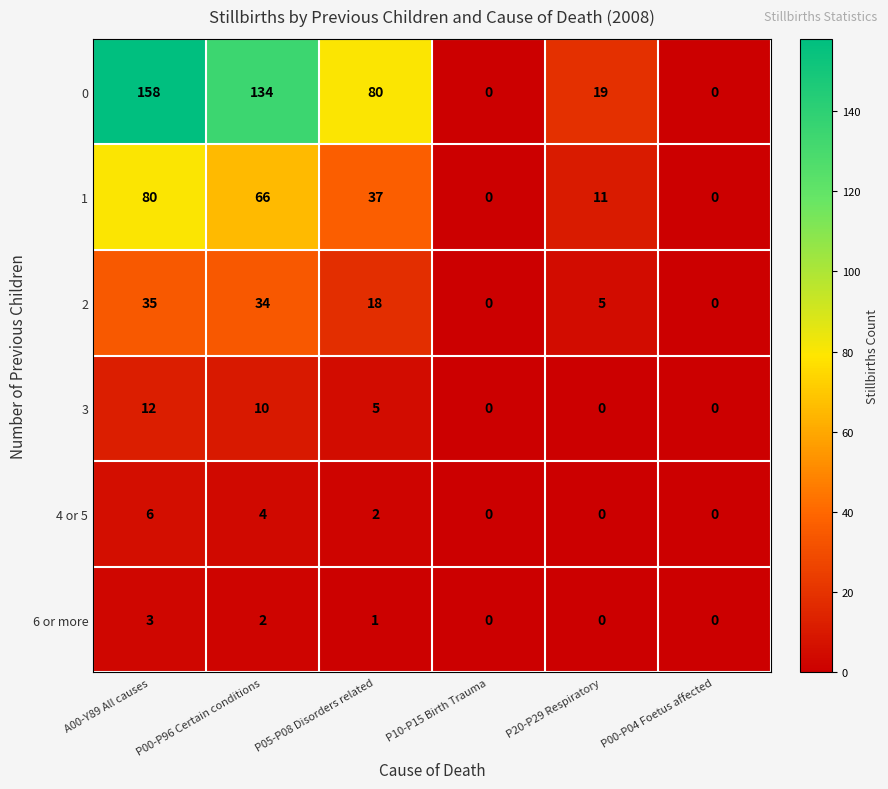

At which category does the chart reach its peak across all series?

A00-Y89 All causes